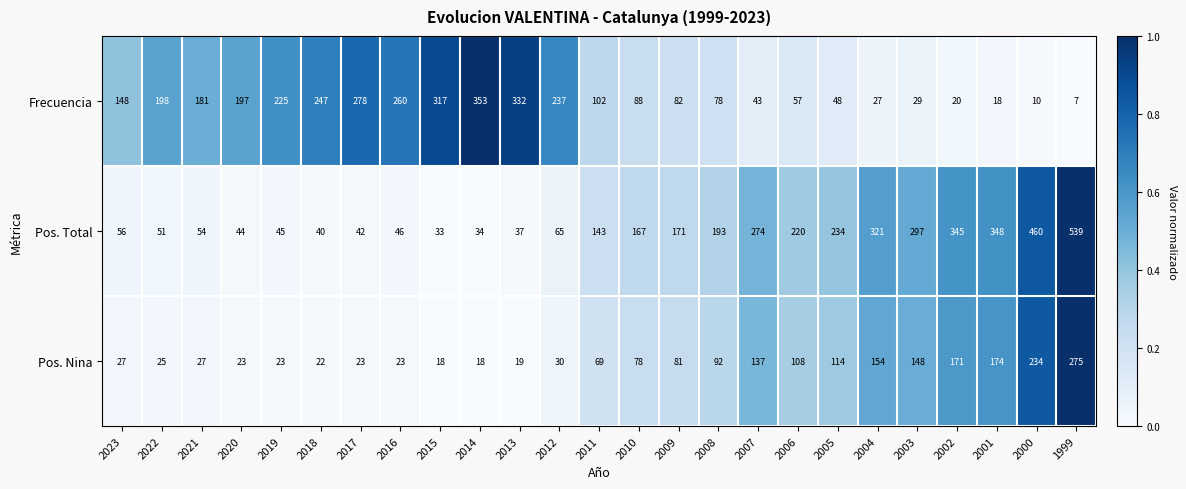

What is the greatest value displayed?

539